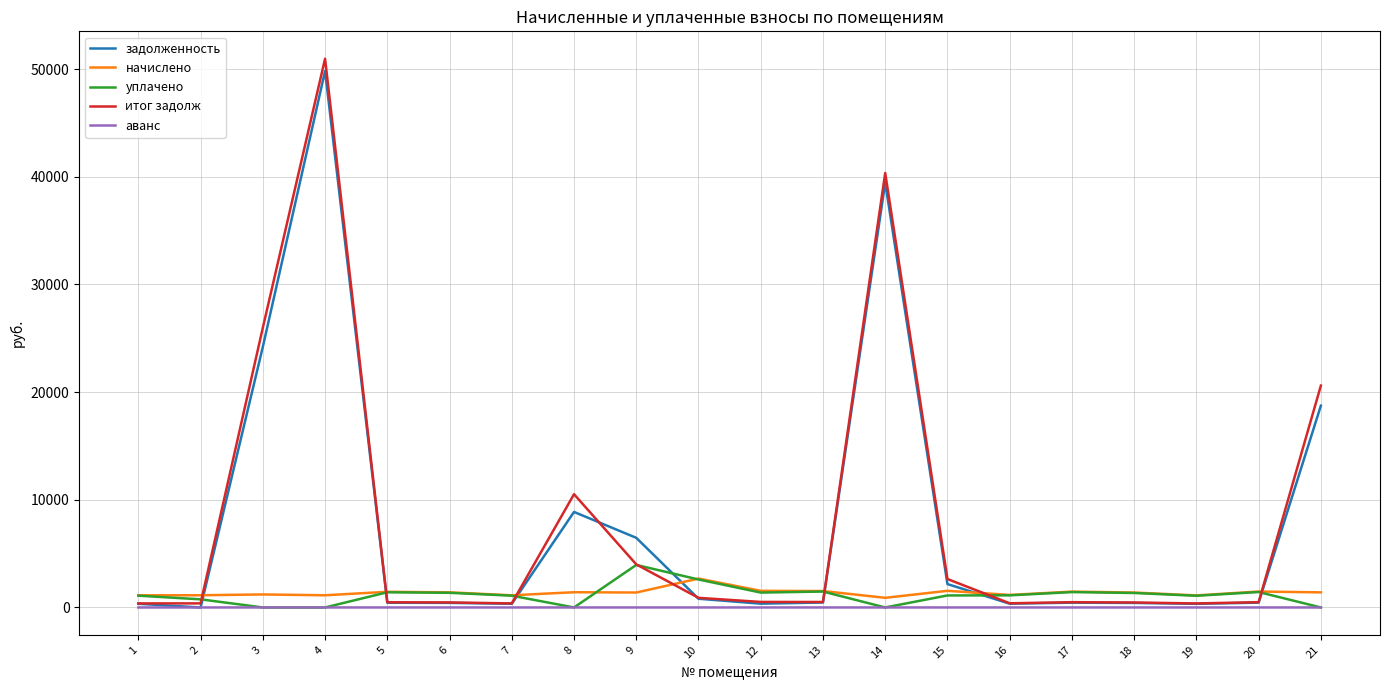

What is the maximum value shown in the chart?

50960.8